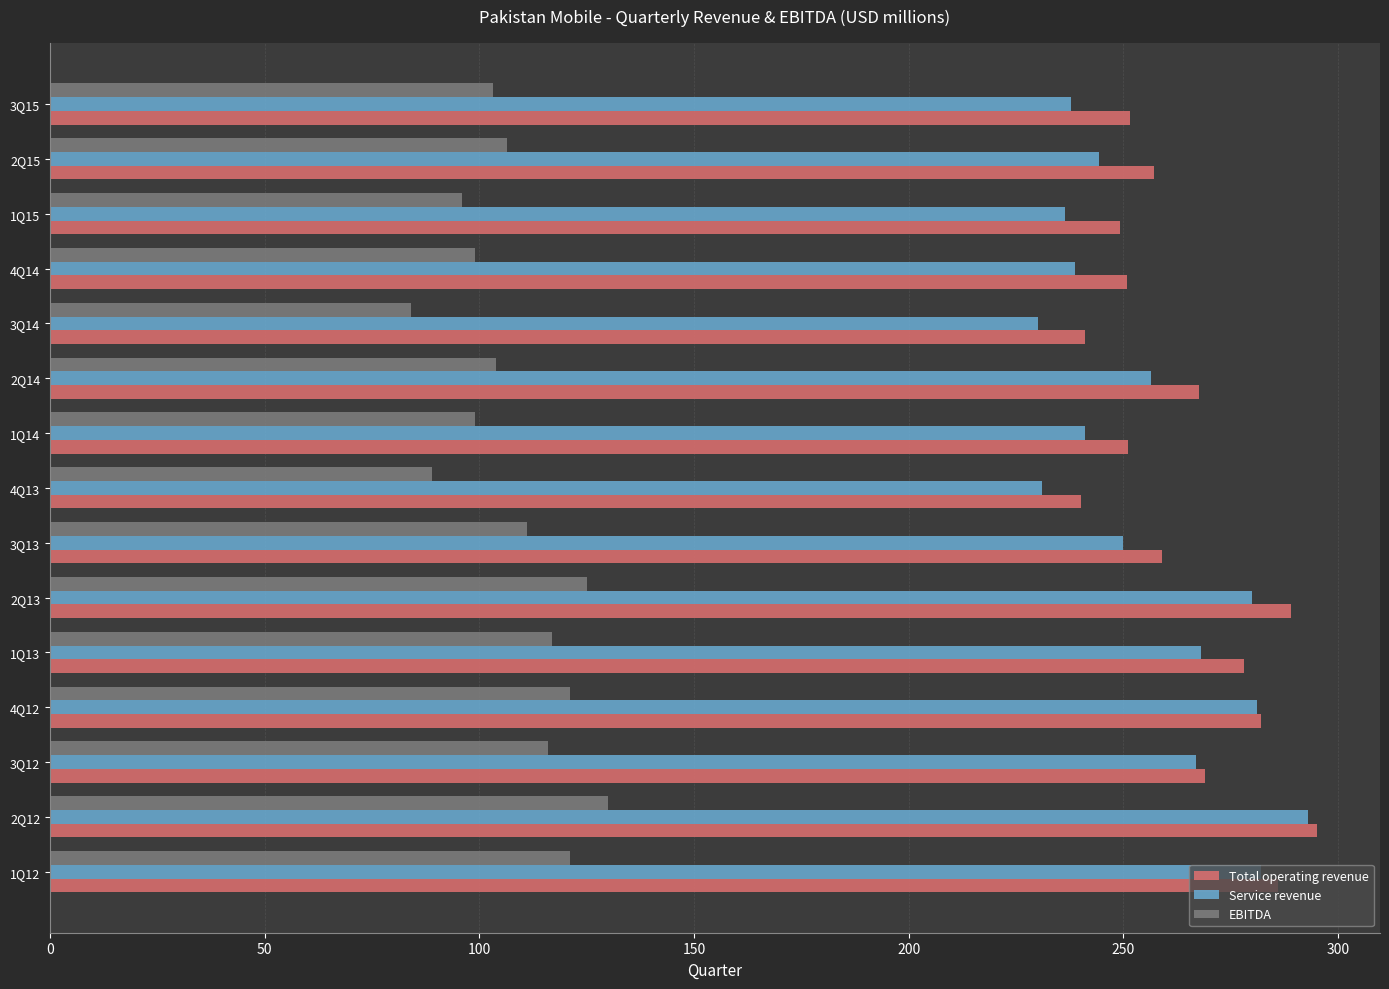

Is the value of Total operating revenue at 3Q12 greater than the value of EBITDA at 3Q13?

Yes